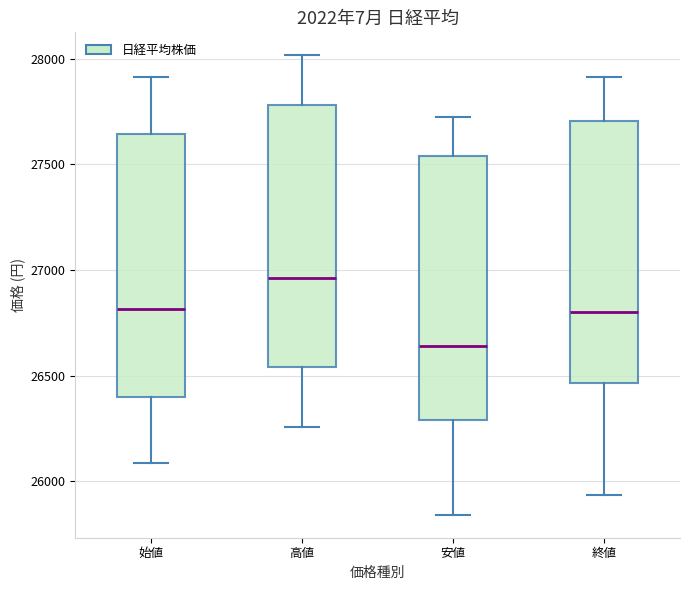

Reading left to right, read every box against the y-axis: the position of its median line, the range the box covers, and the ends of its whiskers. The values are not printed on the chart, so give them approximately, as read against the axis.

始値: median 26800, box 26400 to 27650, whiskers 26100 to 27900
高値: median 26950, box 26550 to 27800, whiskers 26250 to 28000
安値: median 26650, box 26300 to 27550, whiskers 25850 to 27750
終値: median 26800, box 26450 to 27700, whiskers 25950 to 27900